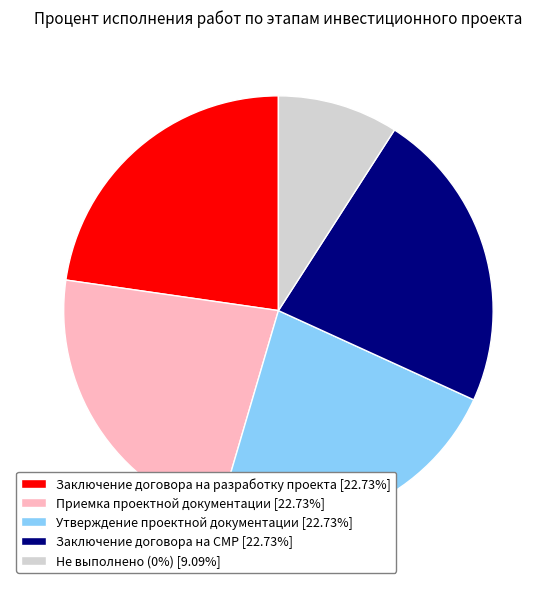

Approximately how many times larger is the value at Заключение договора на СМР [22.73%] compared to Не выполнено (0%) [9.09%]?

2.5